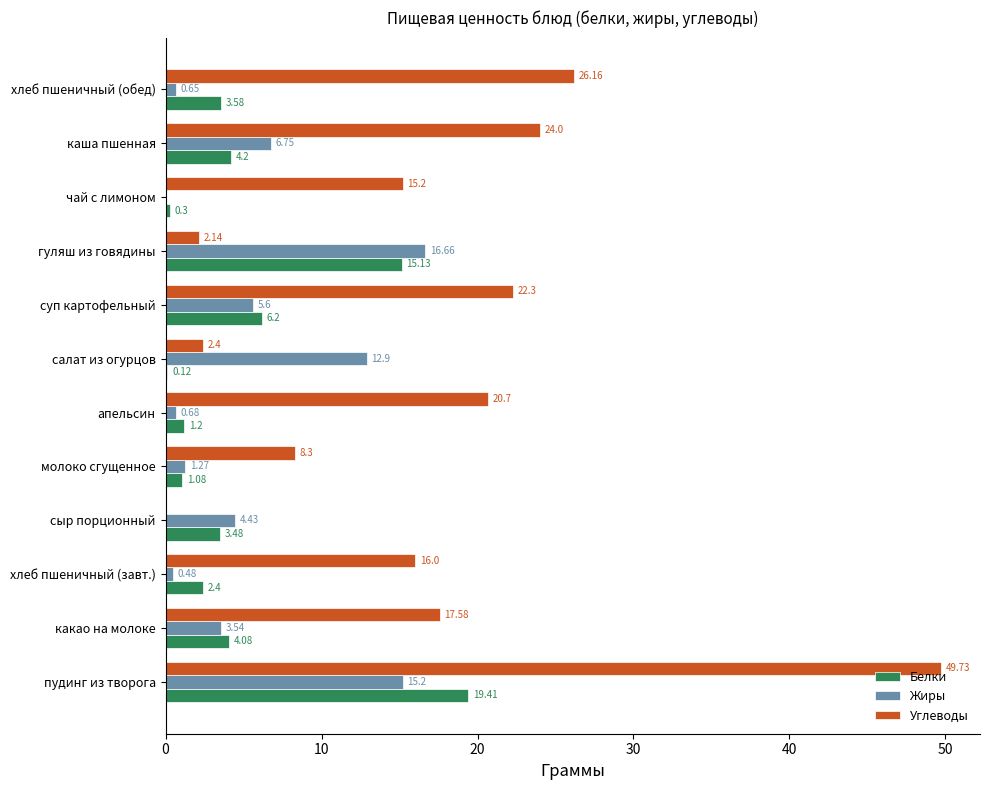

What is the sum of all Углеводы values?

204.5